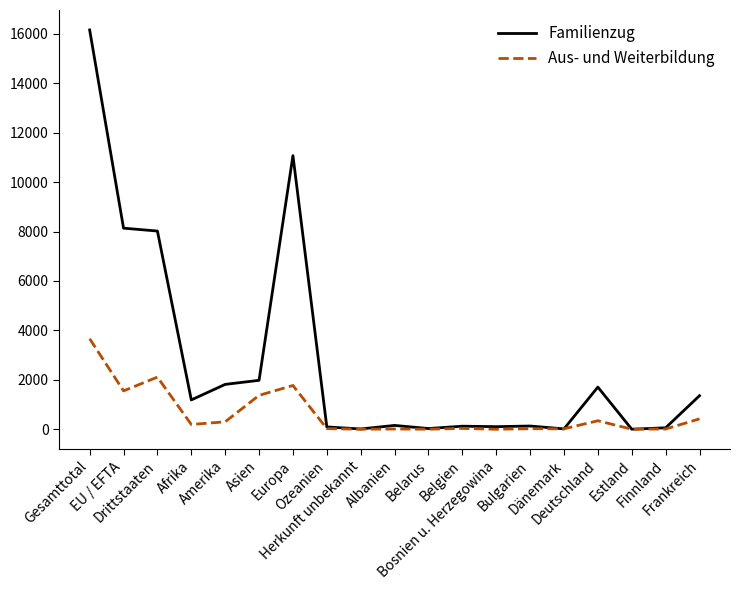

What are all the series names shown in the legend?

Familienzug, Aus- und Weiterbildung